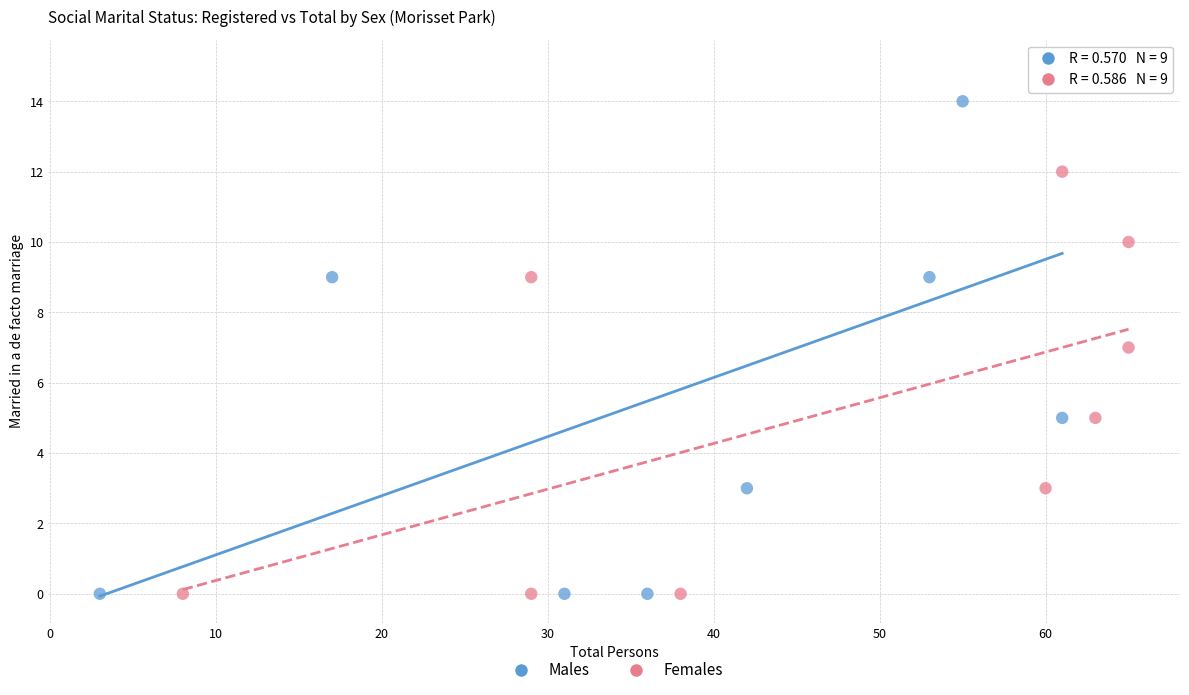

What are all the series names shown in the legend?

Males, Females